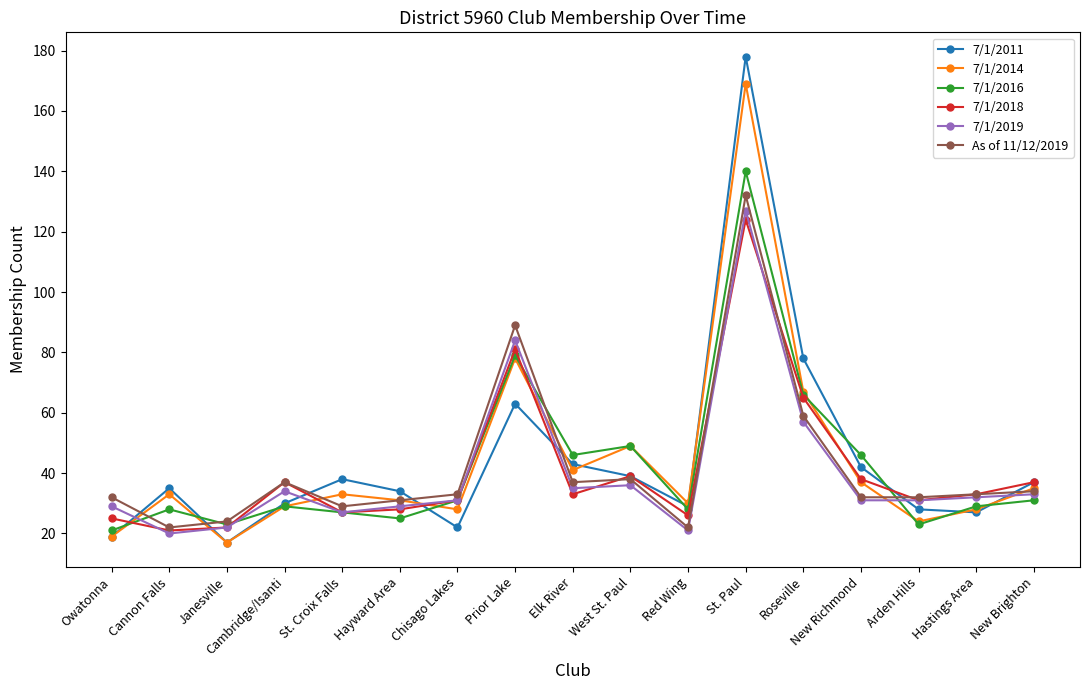

What is the value of the As of 11/12/2019 point at the 17th from the left?

34